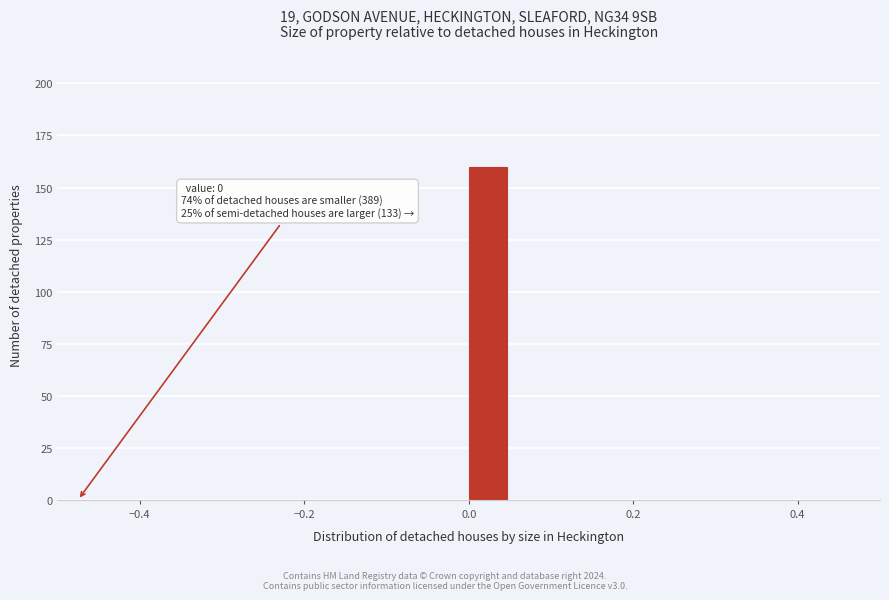

Around what value on the x-axis is the tallest bar? Give the approximate position of its centre, as read against the axis.

0.02